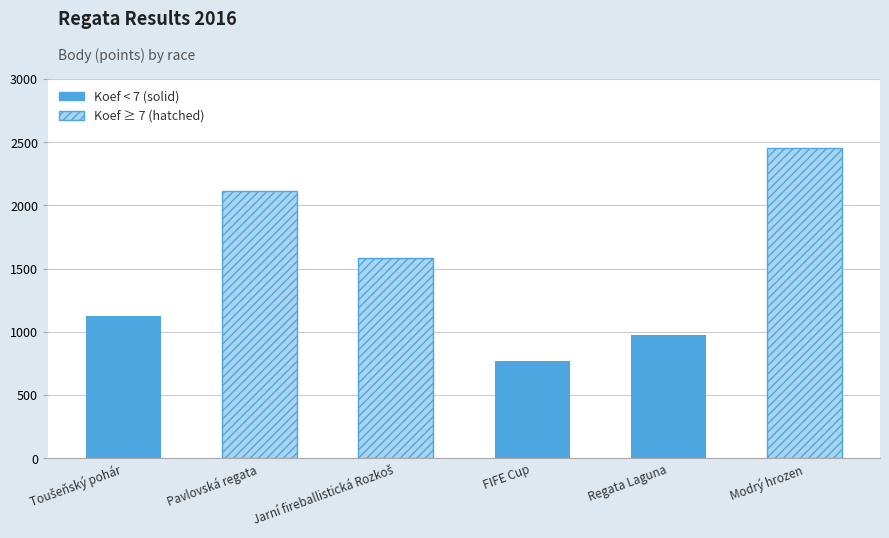

What is the change in value from Pavlovská regata to Modrý hrozen?

+343